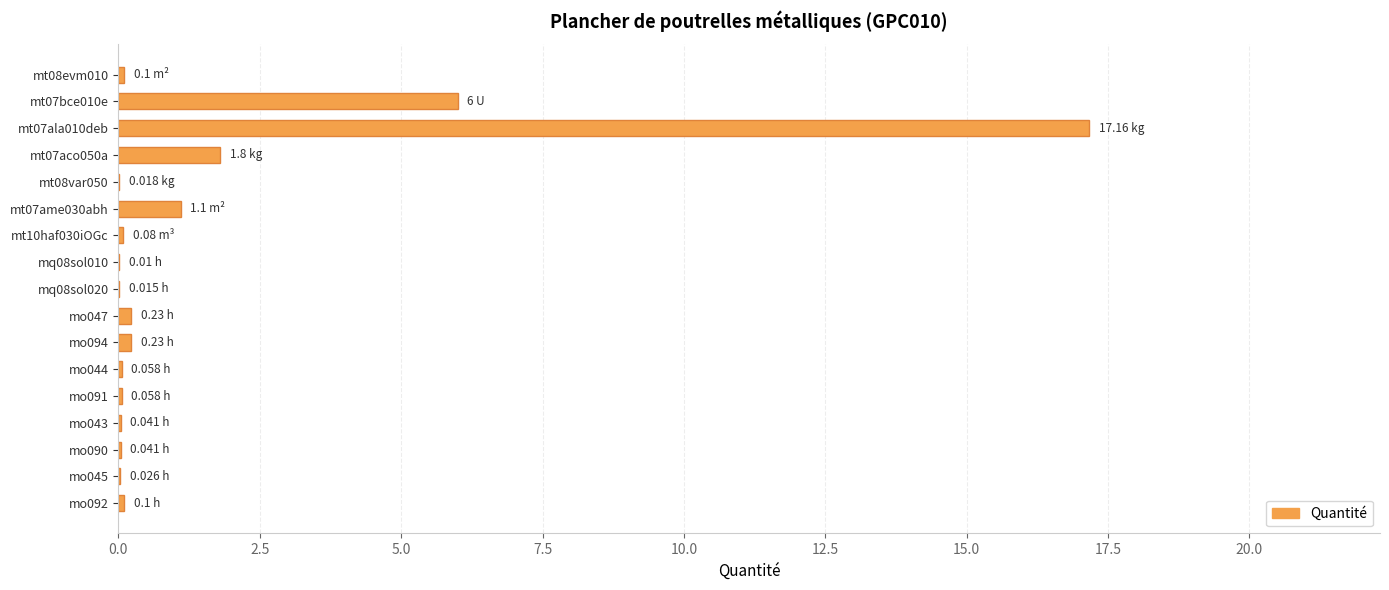

What is the sum of all values?

27.1